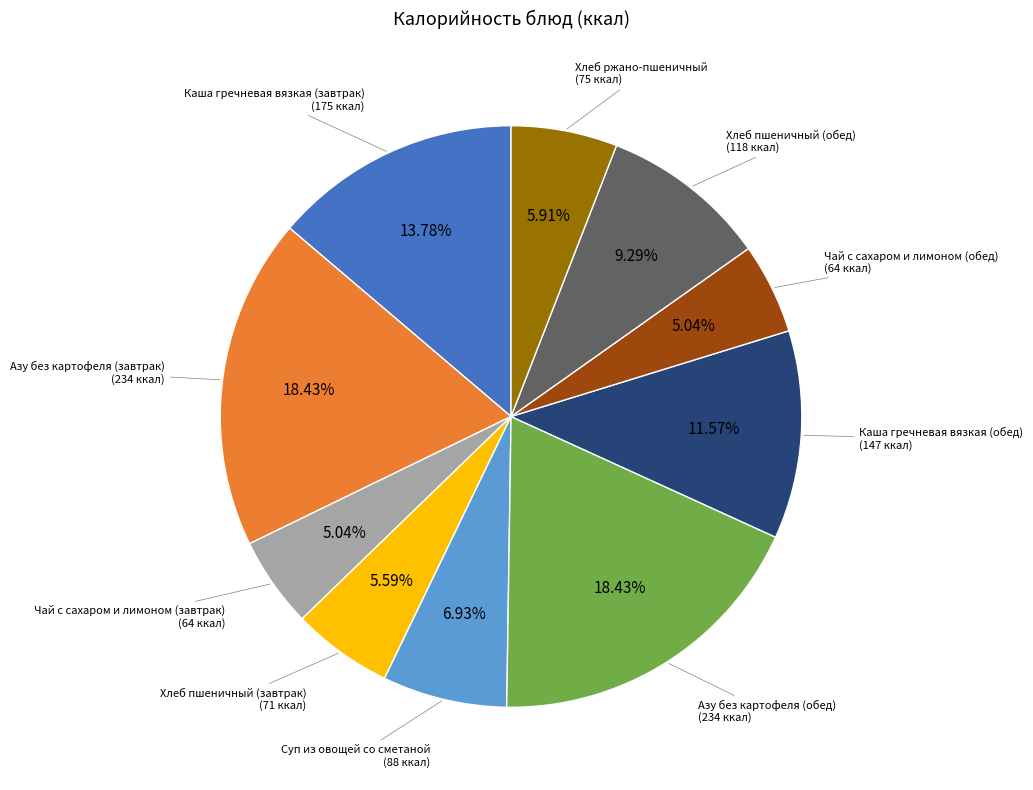

The Каша гречневая вязкая (обед) slice represents 17% of the pie. True or false?

False